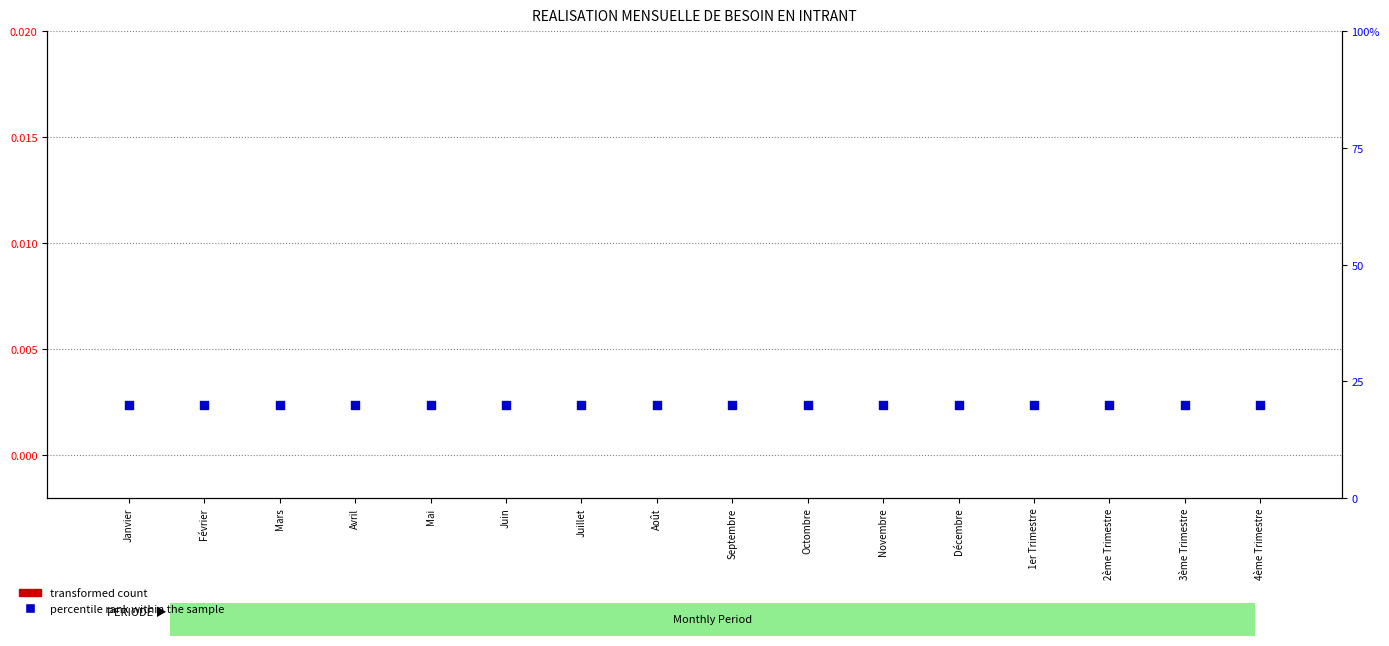

Is the value of transformed count at Août greater than the value of percentile rank within the sample at Juin?

No